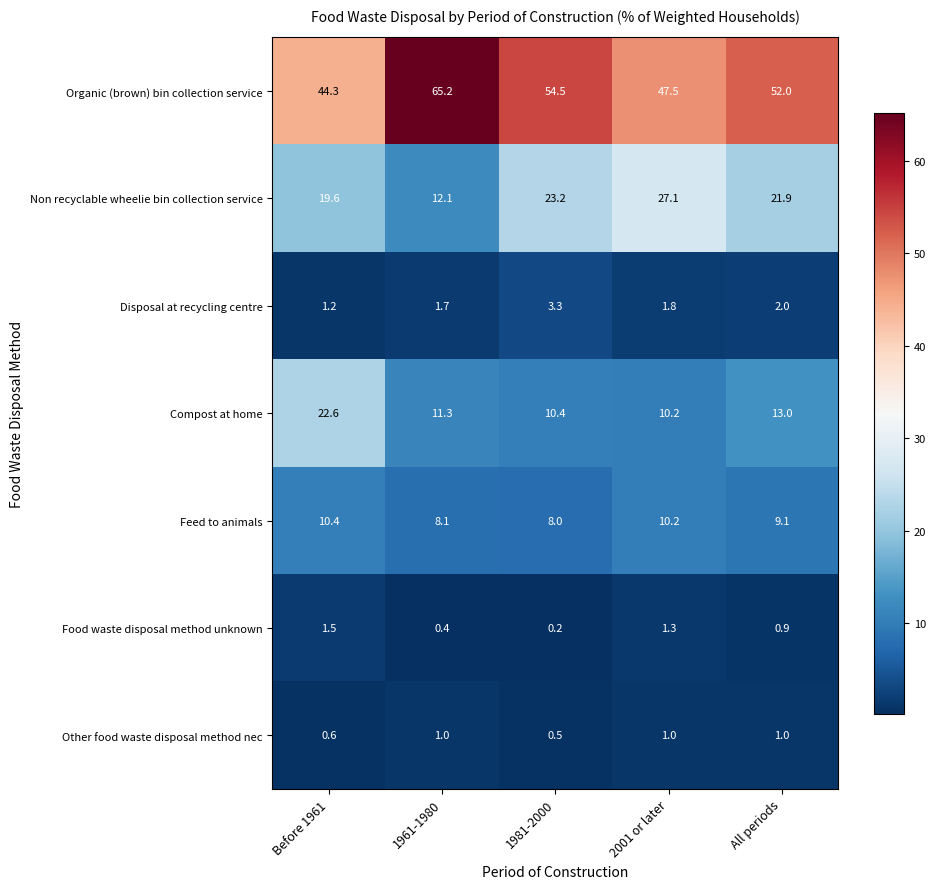

What value does the Other food waste disposal method nec series have at All periods?

1.0